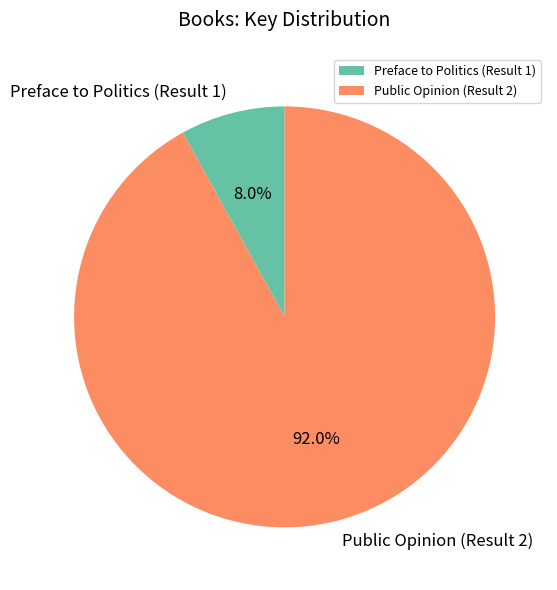

What is the smallest slice in the pie chart?

Preface to Politics (Result 1)